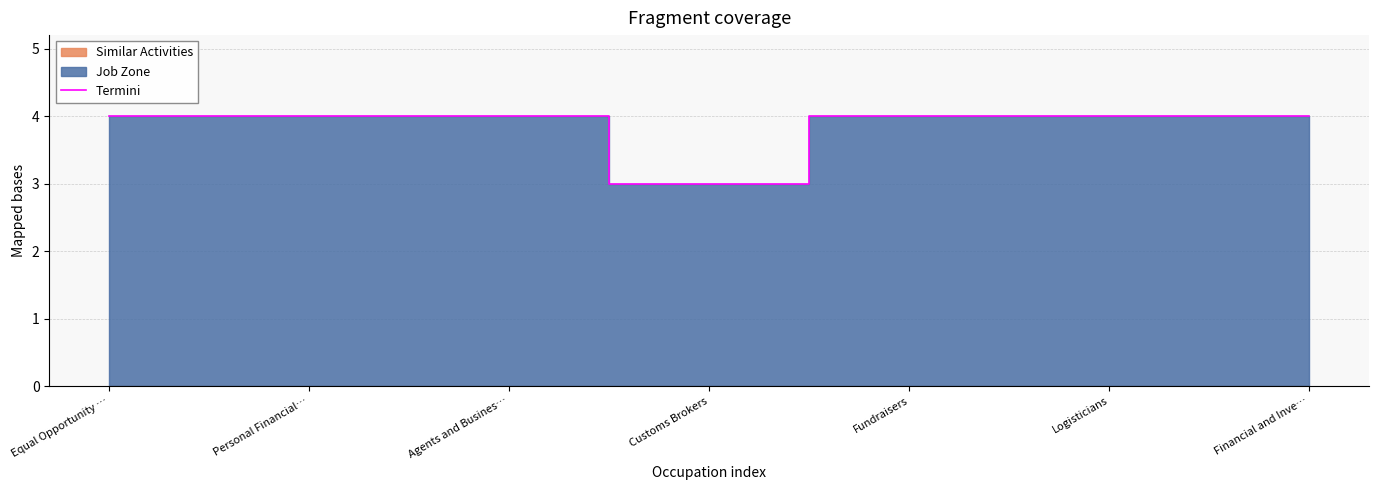

What is the sum of all values?

27